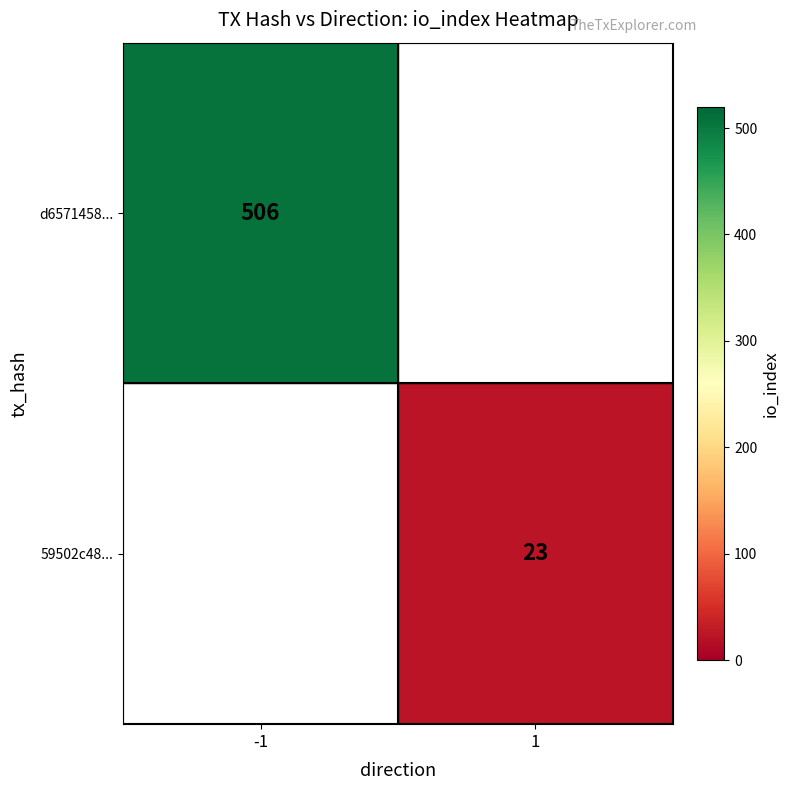

The 59502c48... series shows 38 at 1. True or false?

False